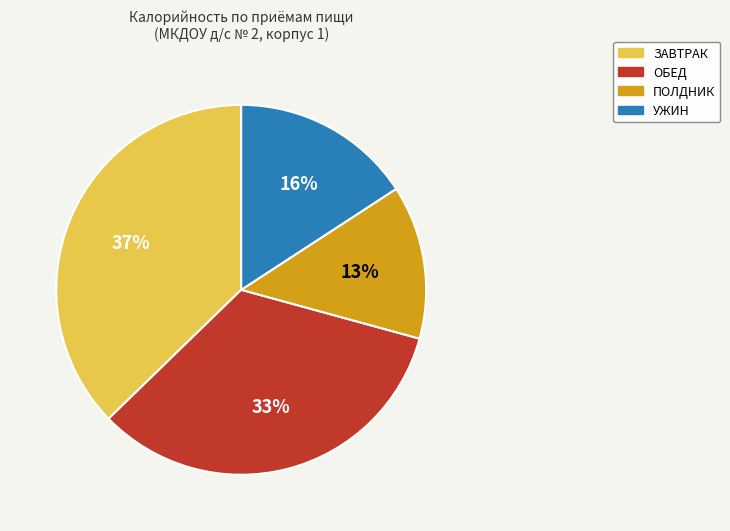

Is there a majority slice in this chart?

No